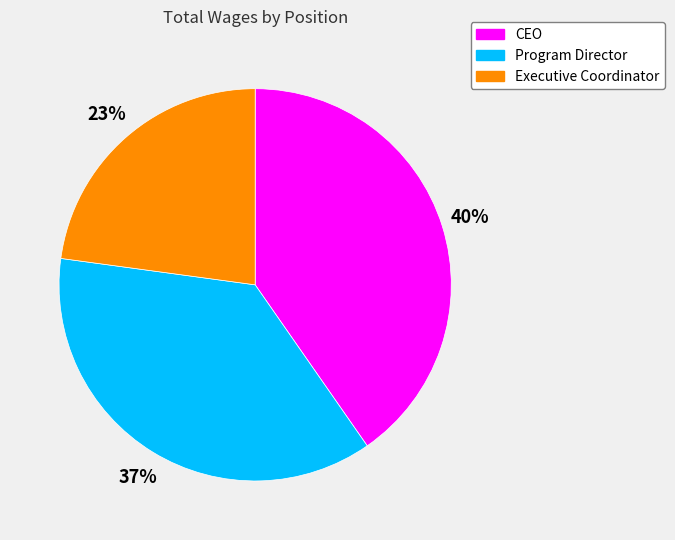

Count the number of slices in the pie.

3